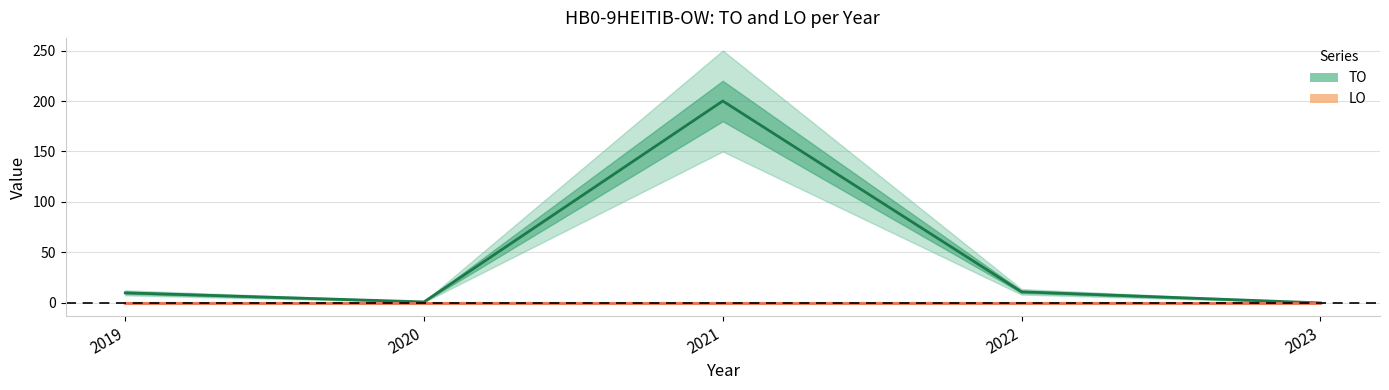

What is the sum of the values at 2023 and 2021?

200